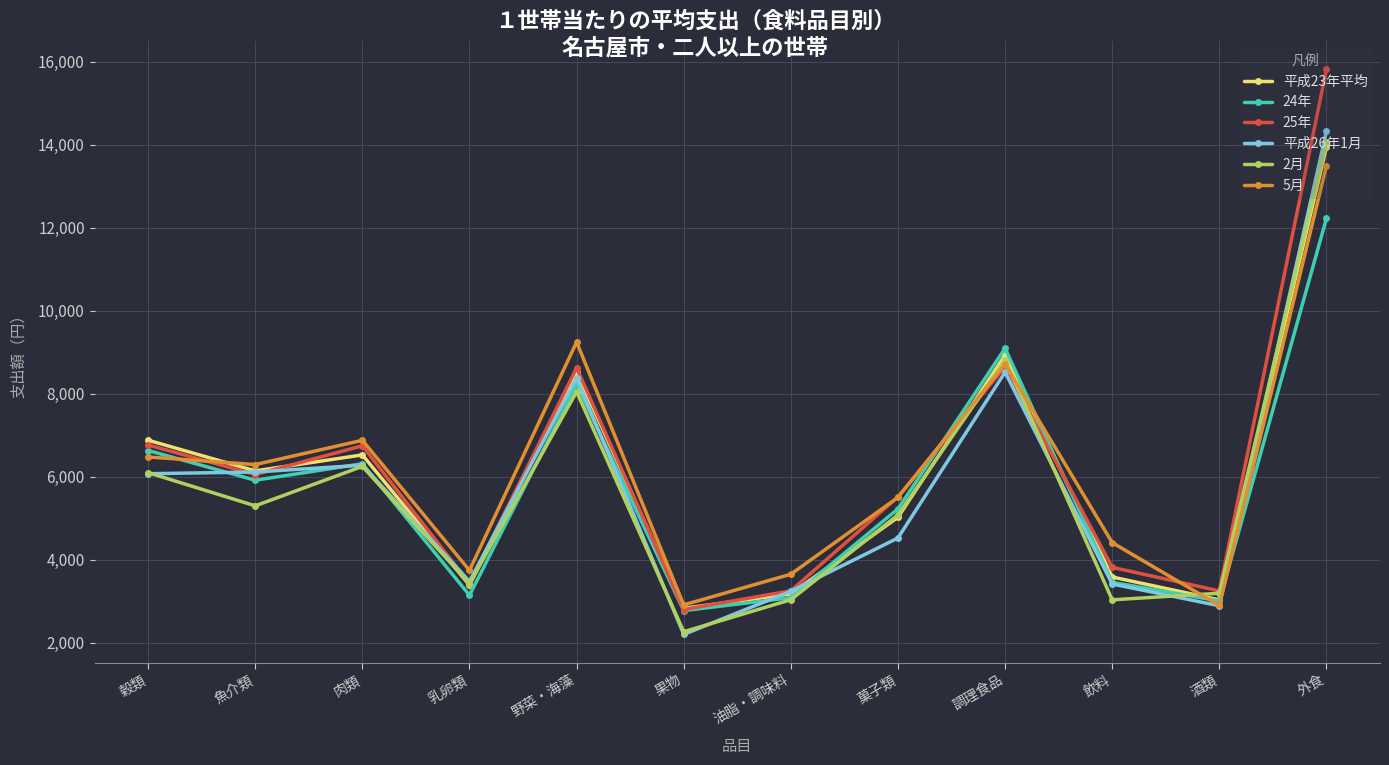

What is the difference between the highest and lowest values at 油脂・調味料?

615